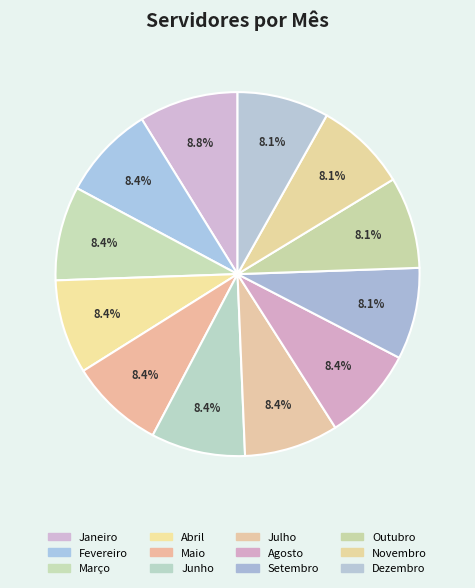

What is the change in value from Agosto to Novembro?

-1